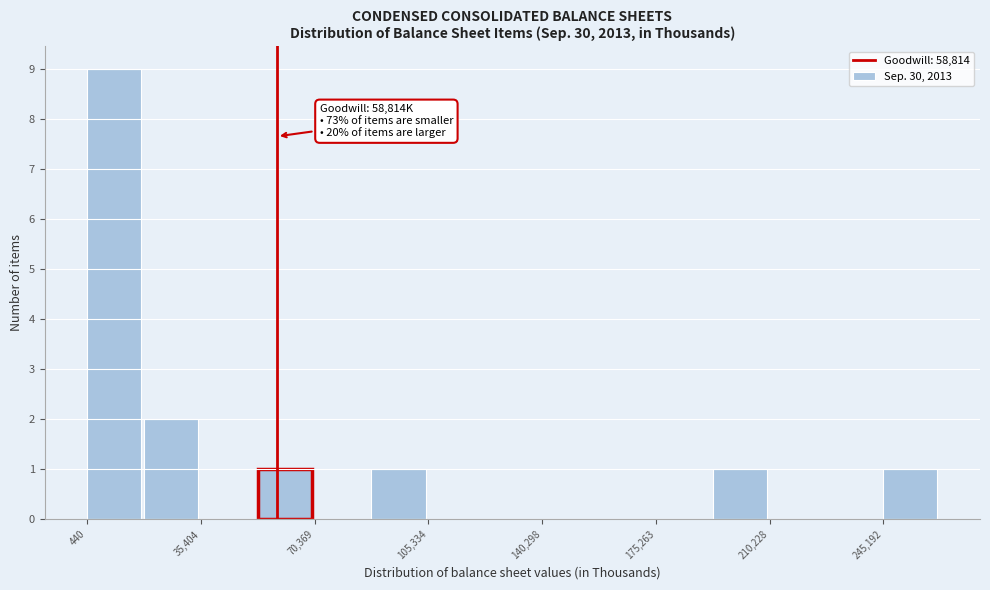

Read against the x-axis, roughly where is the centre of the tallest bar?

10000